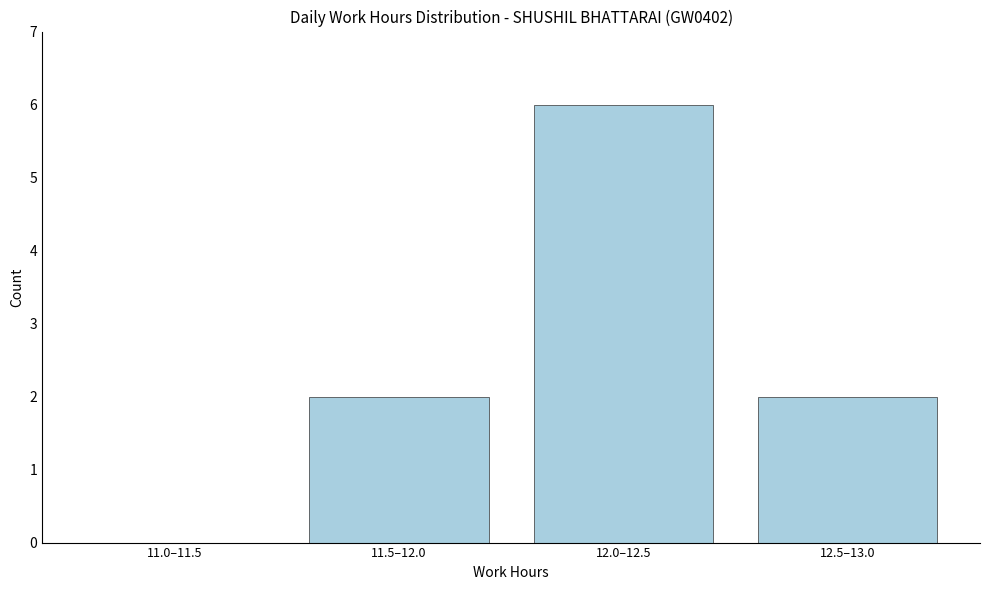

Reading left to right, list all the values displayed in this chart.

11.0–11.5=0	11.5–12.0=2	12.0–12.5=6	12.5–13.0=2